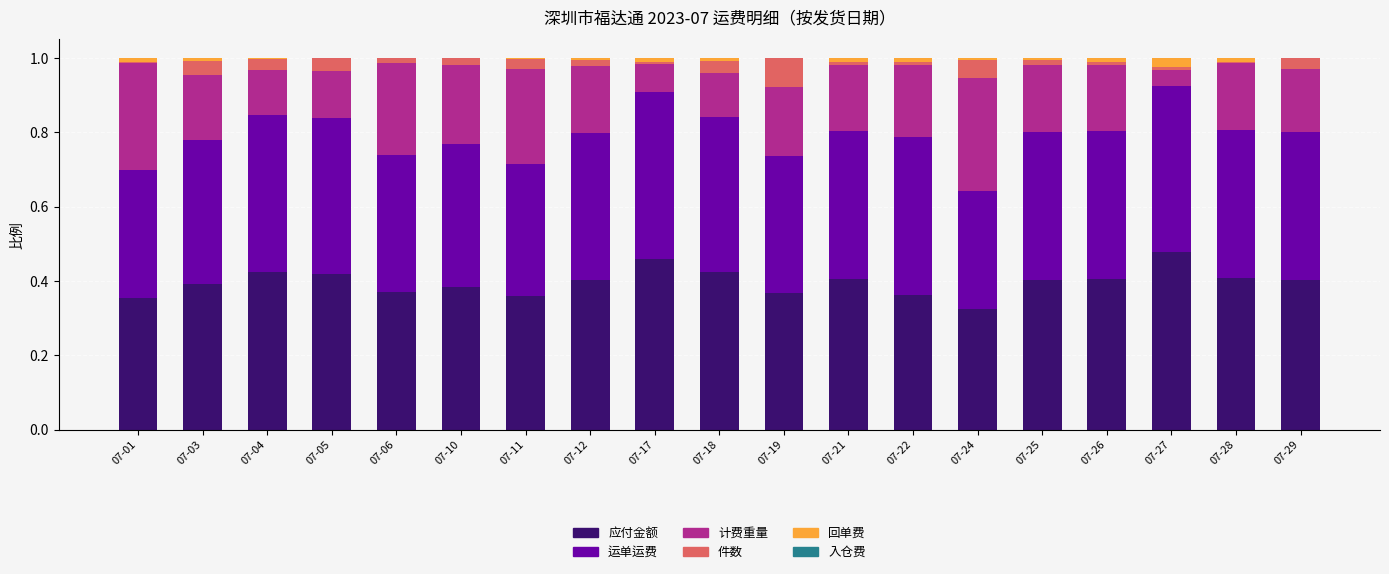

Is it true that 应付金额 equals 0.6 at 07-29?

False